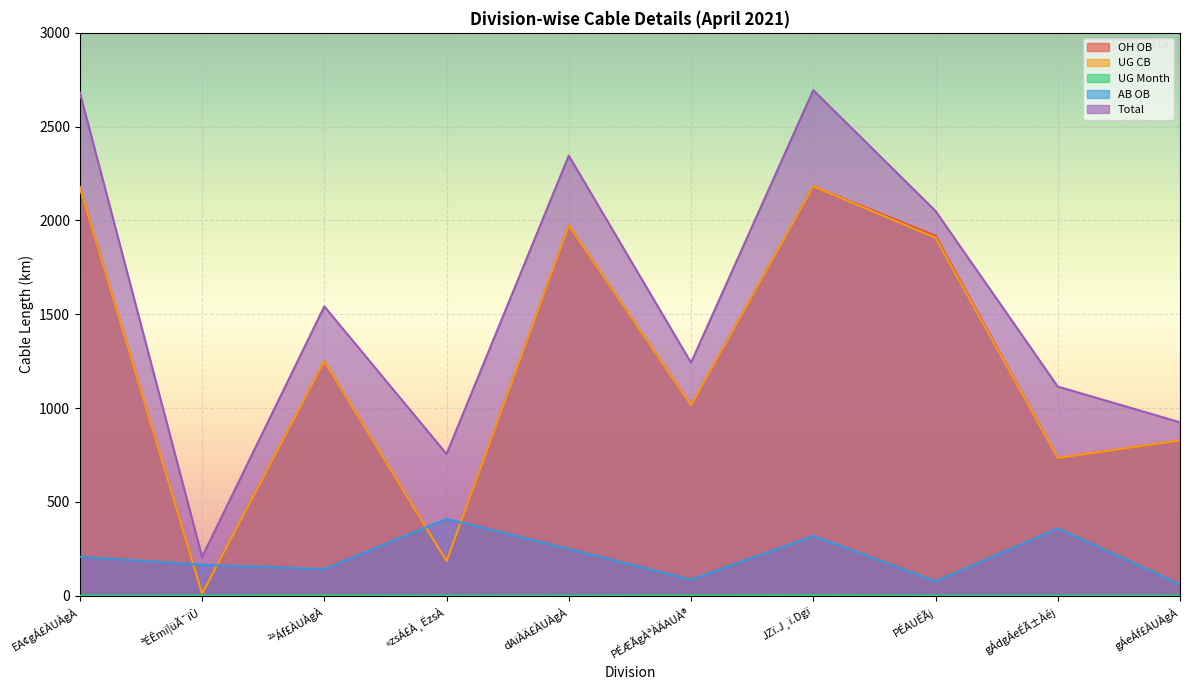

What is the highest value of the UG Month series?

2.3